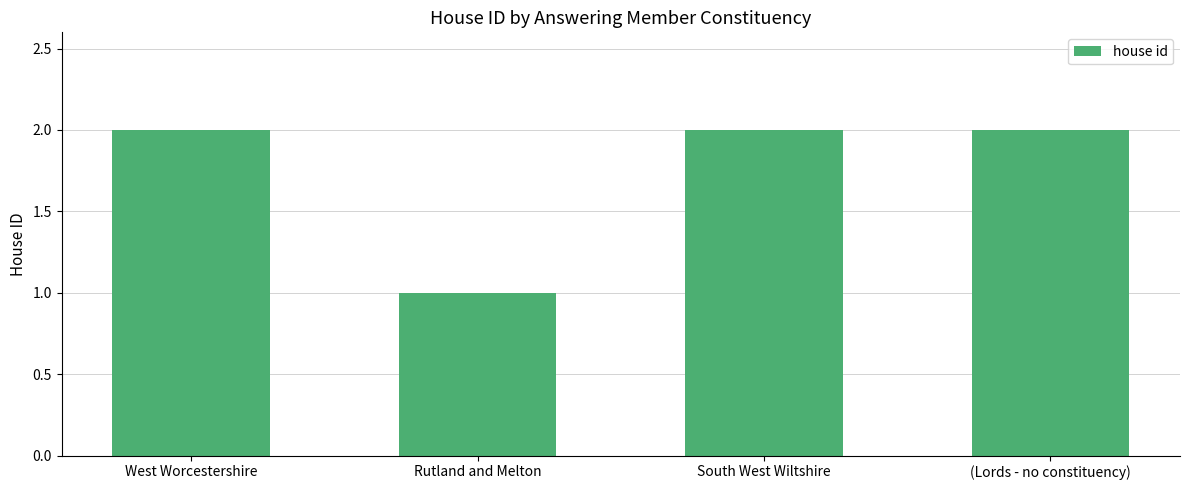

At which label is the value closest to 1?

Rutland and Melton